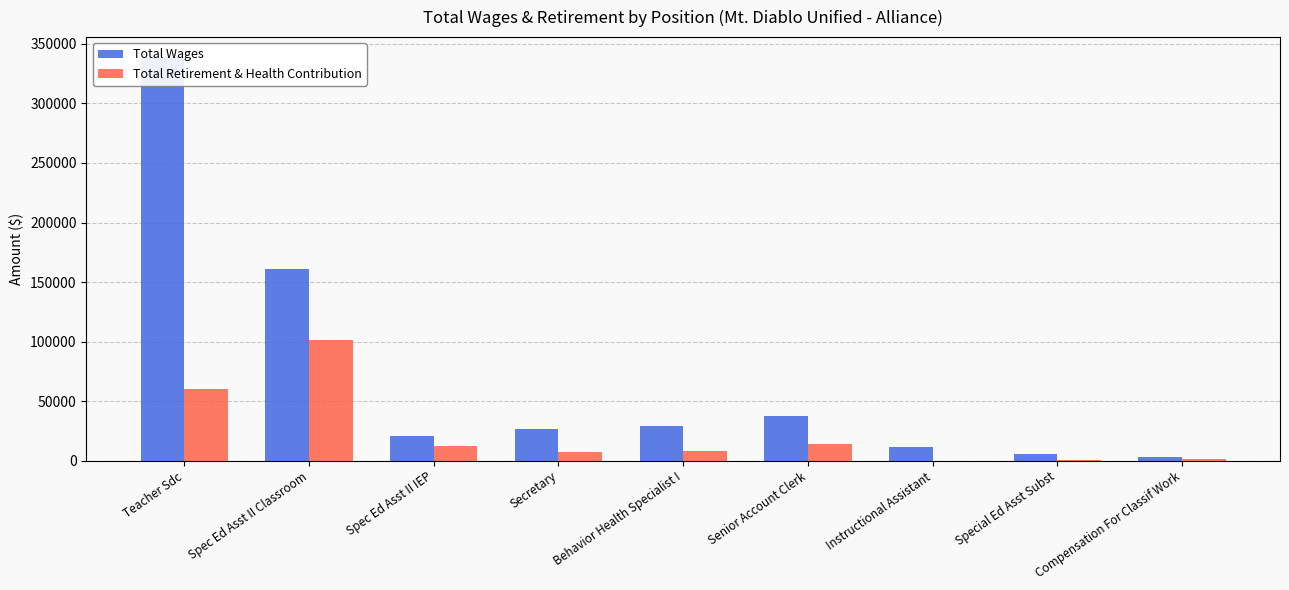

How many bars are there in each group?

2